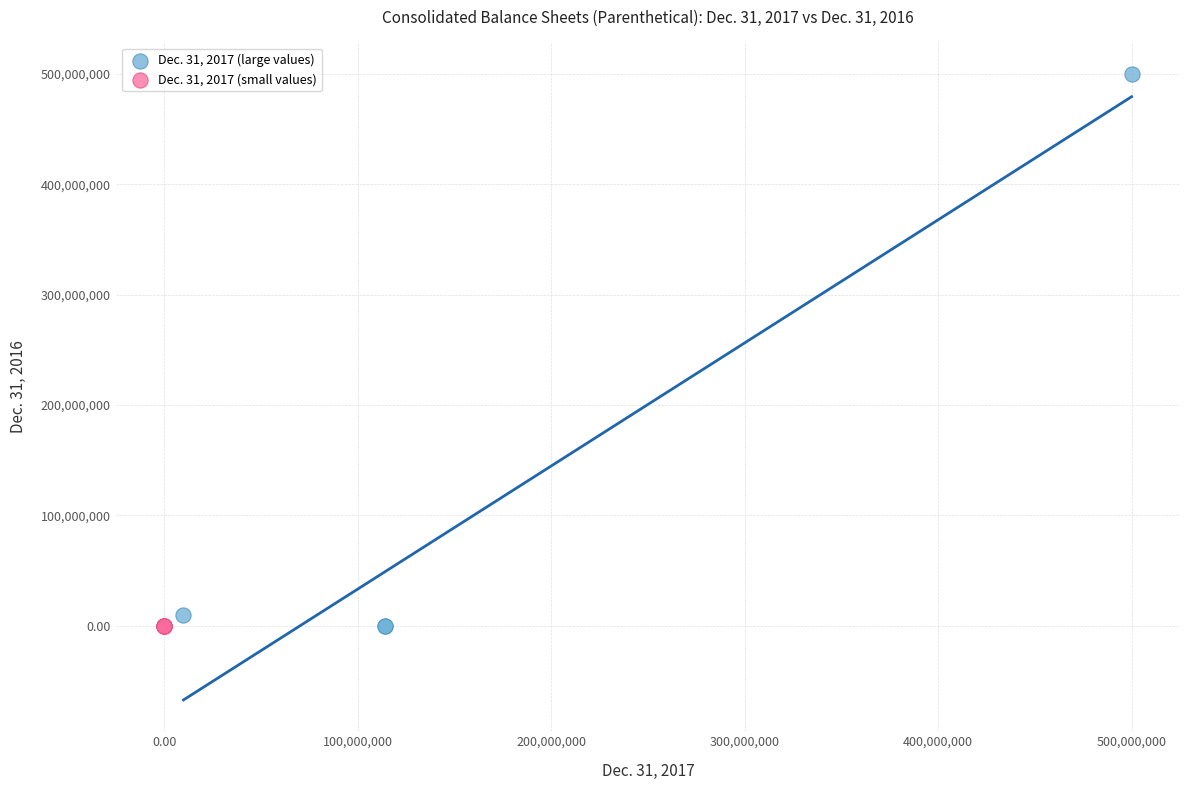

Which series has the largest Y range (max minus min)?

Dec. 31, 2017 (large values)